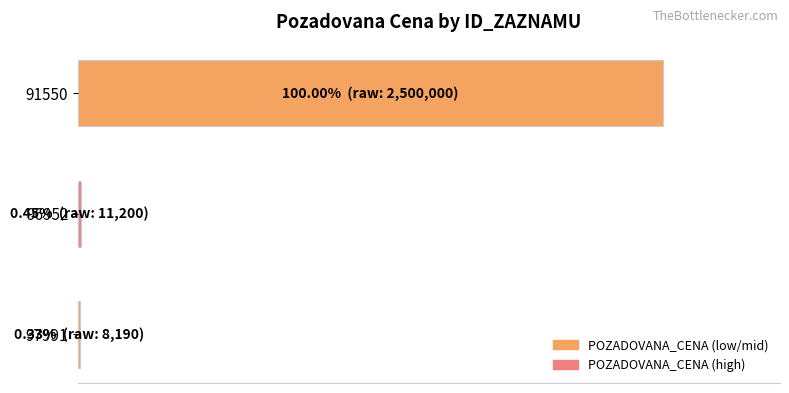

Are the bars horizontal?

Yes